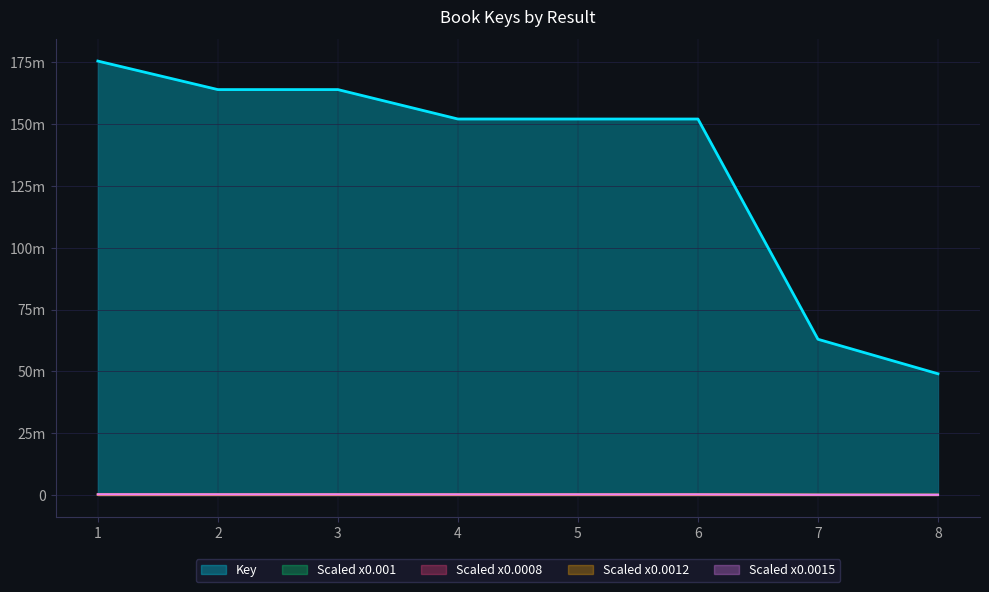

What is the change in value from 3 to 5?

-11904005